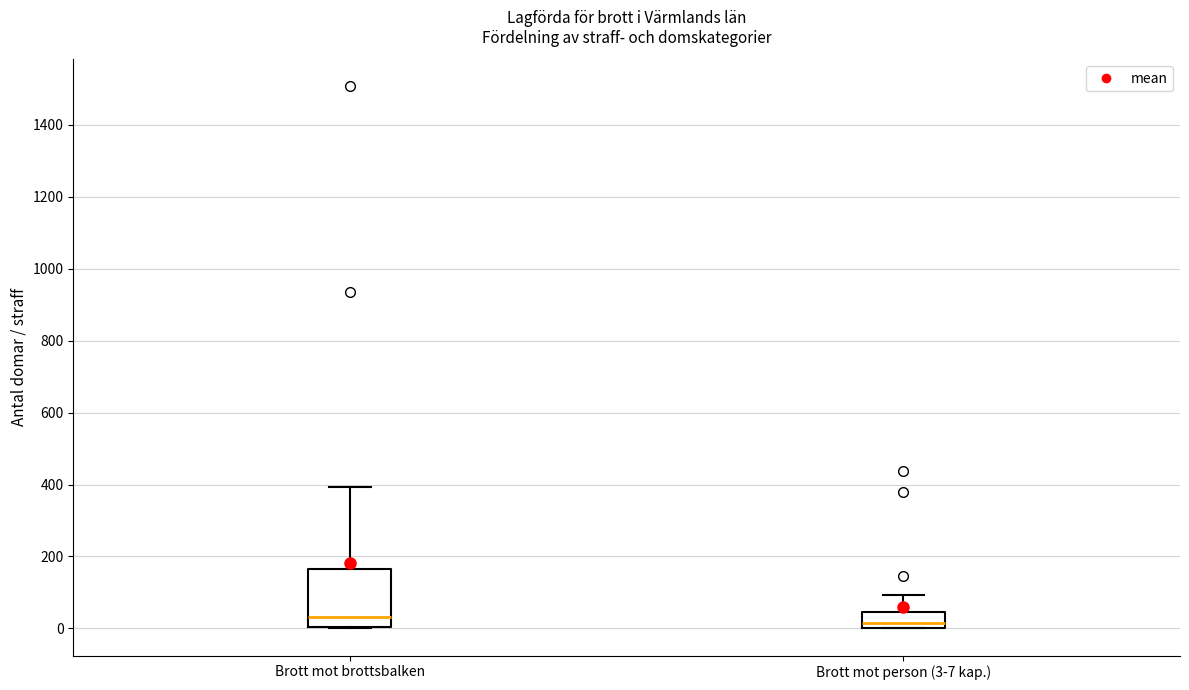

Where does the median line of the box for Brott mot brottsbalken sit on the y-axis? The values are not printed on the chart, so give them approximately, as read against the axis.

40